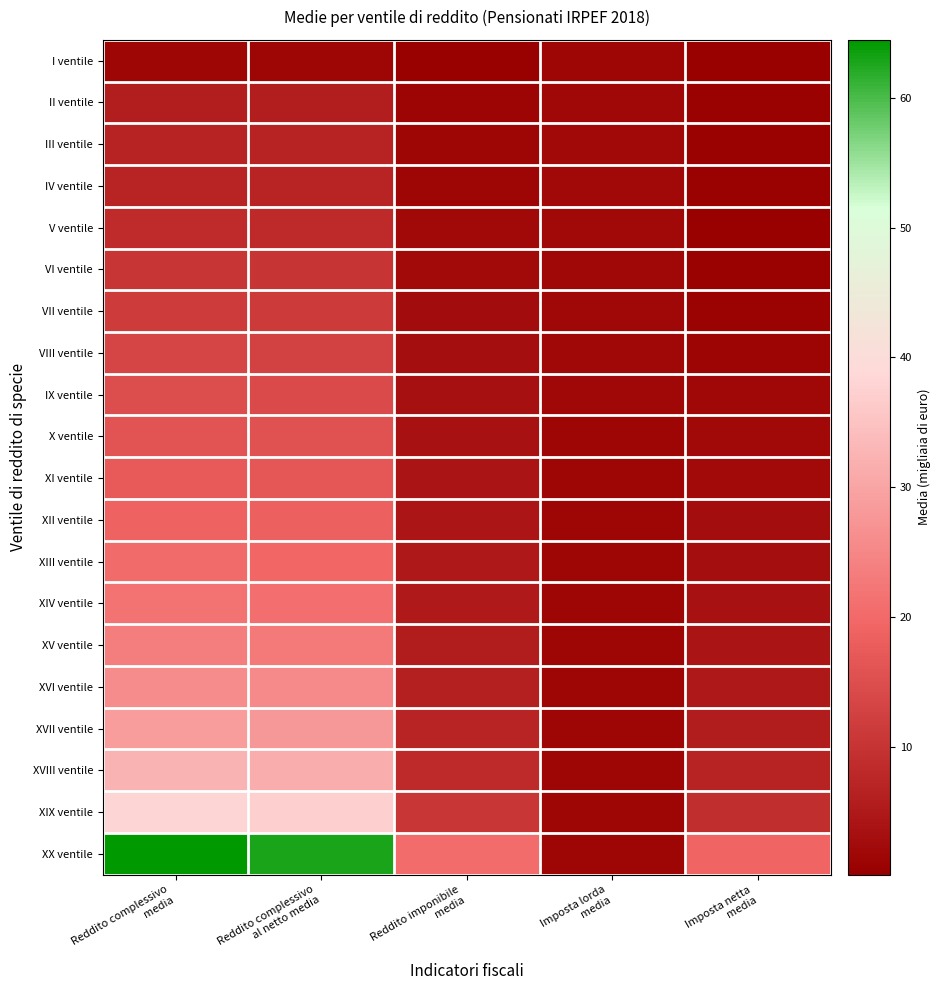

Reading right to left, list all the values displayed in this chart.

I ventile: Imposta netta
media=0.2	Imposta lorda
media=1.5	Reddito imponibile
media=0.3	Reddito complessivo
al netto media=1.4	Reddito complessivo
media=1.5
II ventile: Imposta netta
media=0.5	Imposta lorda
media=1.8	Reddito imponibile
media=1.3	Reddito complessivo
al netto media=5.8	Reddito complessivo
media=5.9
III ventile: Imposta netta
media=0.5	Imposta lorda
media=1.9	Reddito imponibile
media=1.6	Reddito complessivo
al netto media=6.8	Reddito complessivo
media=6.9
IV ventile: Imposta netta
media=0.6	Imposta lorda
media=1.9	Reddito imponibile
media=1.6	Reddito complessivo
al netto media=7.0	Reddito complessivo
media=7.2
V ventile: Imposta netta
media=0.3	Imposta lorda
media=1.9	Reddito imponibile
media=1.9	Reddito complessivo
al netto media=8.4	Reddito complessivo
media=8.6
VI ventile: Imposta netta
media=0.6	Imposta lorda
media=1.9	Reddito imponibile
media=2.3	Reddito complessivo
al netto media=10.1	Reddito complessivo
media=10.4
VII ventile: Imposta netta
media=0.9	Imposta lorda
media=1.8	Reddito imponibile
media=2.6	Reddito complessivo
al netto media=11.3	Reddito complessivo
media=11.7
VIII ventile: Imposta netta
media=1.3	Imposta lorda
media=1.8	Reddito imponibile
media=3.0	Reddito complessivo
al netto media=12.8	Reddito complessivo
media=13.3
IX ventile: Imposta netta
media=1.7	Imposta lorda
media=1.7	Reddito imponibile
media=3.3	Reddito complessivo
al netto media=14.3	Reddito complessivo
media=14.8
X ventile: Imposta netta
media=2.0	Imposta lorda
media=1.6	Reddito imponibile
media=3.6	Reddito complessivo
al netto media=15.6	Reddito complessivo
media=16.1
XI ventile: Imposta netta
media=2.4	Imposta lorda
media=1.6	Reddito imponibile
media=4.0	Reddito complessivo
al netto media=16.9	Reddito complessivo
media=17.4
XII ventile: Imposta netta
media=2.8	Imposta lorda
media=1.6	Reddito imponibile
media=4.4	Reddito complessivo
al netto media=18.3	Reddito complessivo
media=18.9
XIII ventile: Imposta netta
media=3.1	Imposta lorda
media=1.6	Reddito imponibile
media=4.8	Reddito complessivo
al netto media=19.8	Reddito complessivo
media=20.3
XIV ventile: Imposta netta
media=3.5	Imposta lorda
media=1.6	Reddito imponibile
media=5.1	Reddito complessivo
al netto media=21.0	Reddito complessivo
media=21.6
XV ventile: Imposta netta
media=4.0	Imposta lorda
media=1.6	Reddito imponibile
media=5.6	Reddito complessivo
al netto media=23.0	Reddito complessivo
media=23.6
XVI ventile: Imposta netta
media=4.7	Imposta lorda
media=1.6	Reddito imponibile
media=6.3	Reddito complessivo
al netto media=25.3	Reddito complessivo
media=25.9
XVII ventile: Imposta netta
media=5.5	Imposta lorda
media=1.6	Reddito imponibile
media=7.0	Reddito complessivo
al netto media=27.9	Reddito complessivo
media=28.6
XVIII ventile: Imposta netta
media=6.8	Imposta lorda
media=1.6	Reddito imponibile
media=8.3	Reddito complessivo
al netto media=31.5	Reddito complessivo
media=32.3
XIX ventile: Imposta netta
media=9.0	Imposta lorda
media=1.5	Reddito imponibile
media=10.5	Reddito complessivo
al netto media=37.3	Reddito complessivo
media=38.2
XX ventile: Imposta netta
media=19.2	Imposta lorda
media=1.5	Reddito imponibile
media=20.7	Reddito complessivo
al netto media=62.9	Reddito complessivo
media=64.5